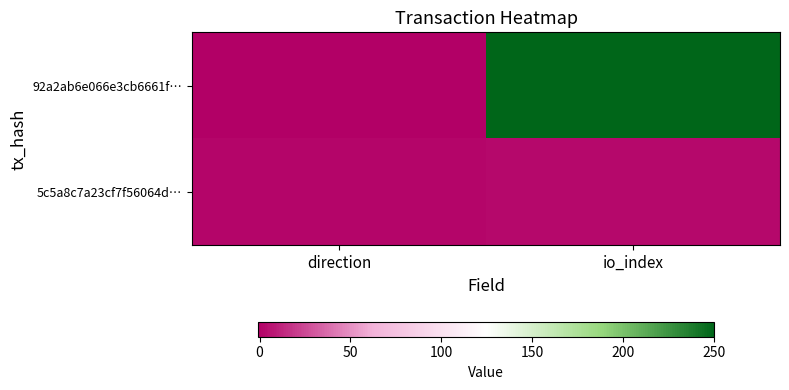

At which category does the chart reach its peak across all series?

io_index